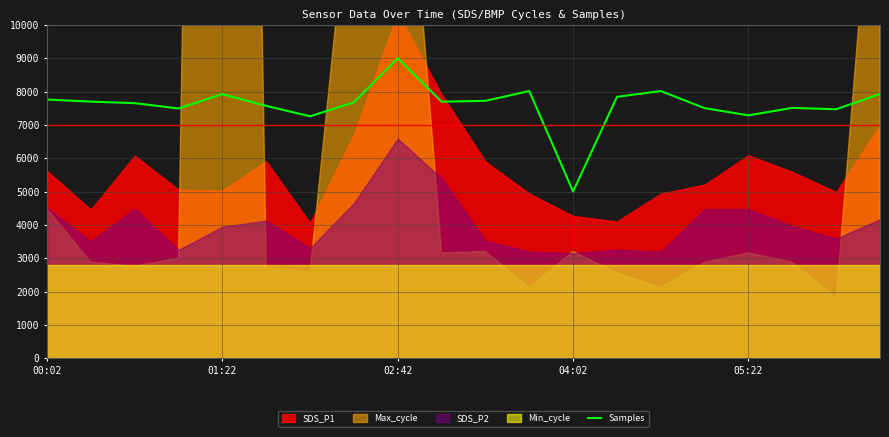

How many lines are shown in the chart?

1